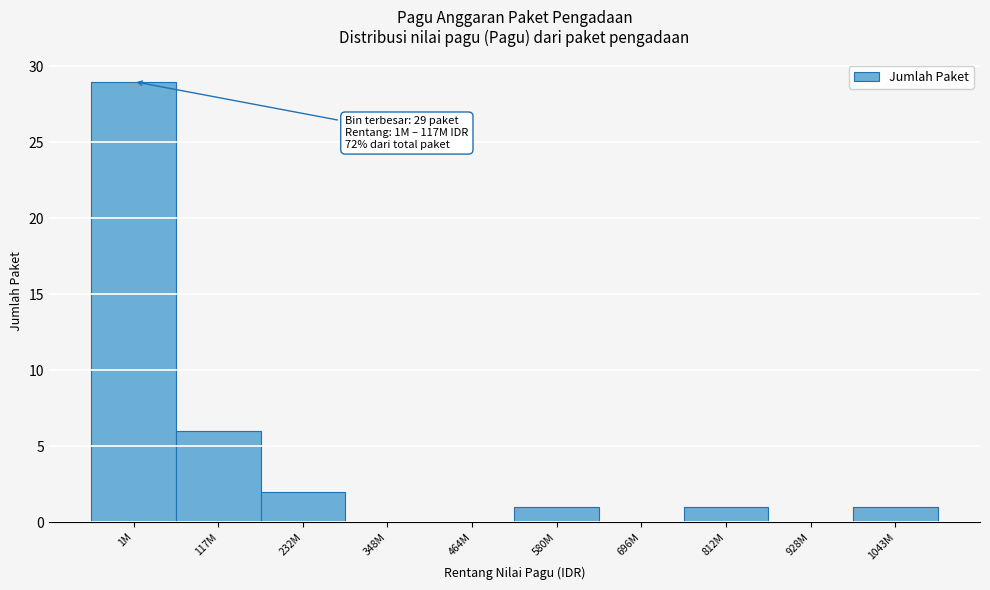

Reading left to right, list all the values displayed in this chart.

1M=29	117M=6	232M=2	348M=0	464M=0	580M=1	696M=0	812M=1	928M=0	1043M=1